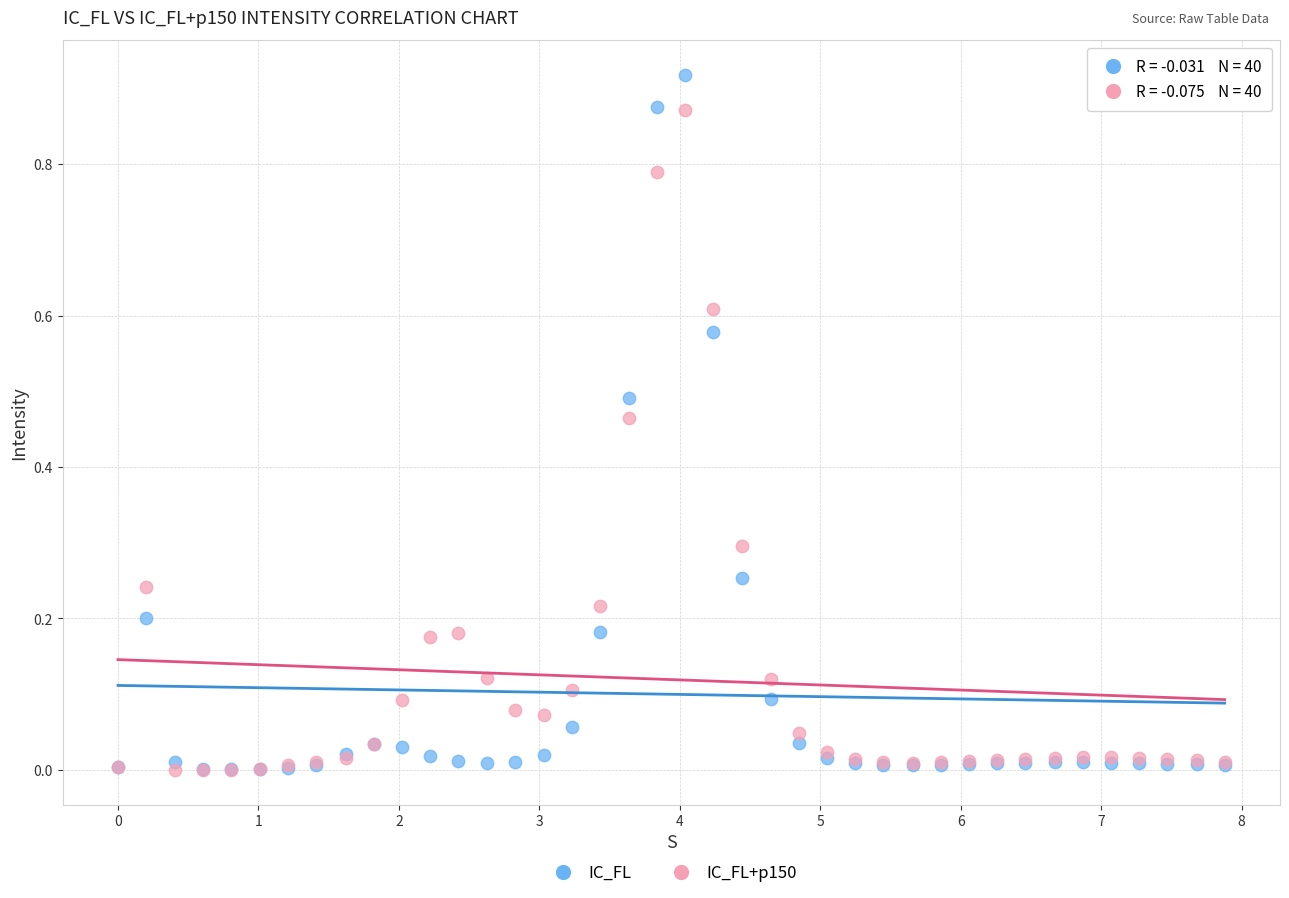

What are all the series names shown in the legend?

IC_FL, IC_FL+p150